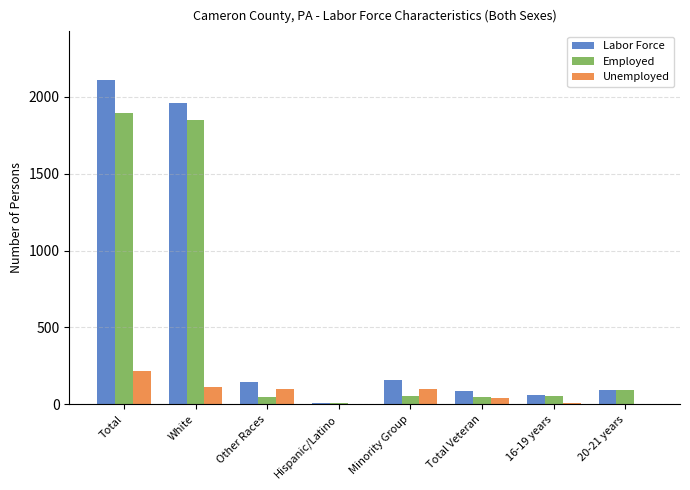

What is the sum of all Labor Force values?

4631